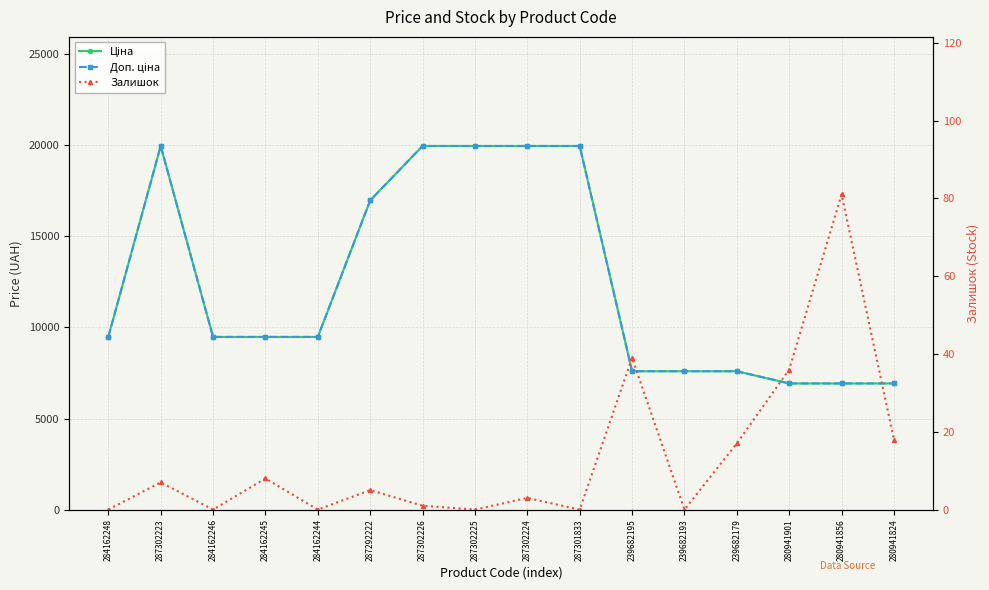

Reading left to right, extract all data points from this chart.

Ціна: 9480.1	19964.2	9480.1	9480.1	9480.1	16976.3	19964.2	19964.2	19964.2	19964.2	7596.5	7596.5	7596.5	6925.7	6925.7	6925.7
Доп. ціна: 9480.1	19964.2	9480.1	9480.1	9480.1	16976.3	19964.2	19964.2	19964.2	19964.2	7596.5	7596.5	7596.5	6925.7	6925.7	6925.7
Залишок: 0.0	7.0	0.0	8.0	0.0	5.0	1.0	0.0	3.0	0.0	39.0	0.0	17.0	36.0	81.0	18.0